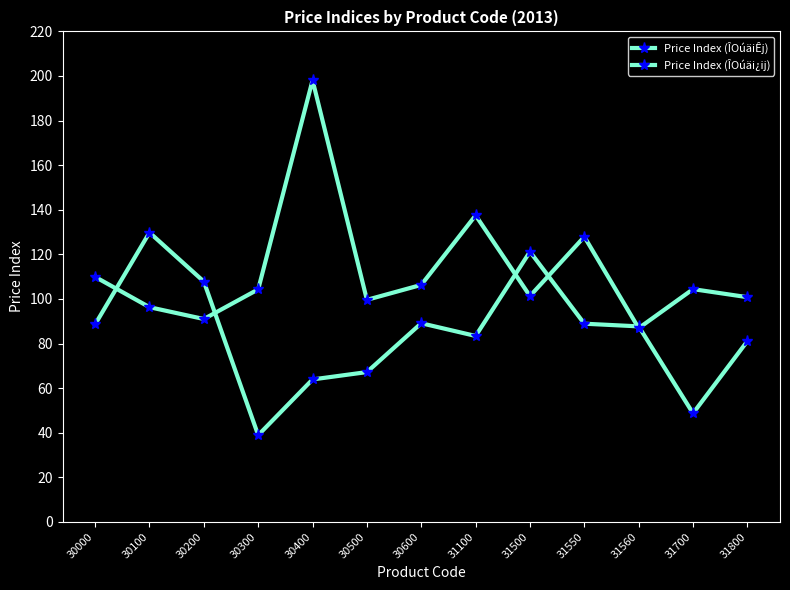

How many lines are shown in the chart?

2